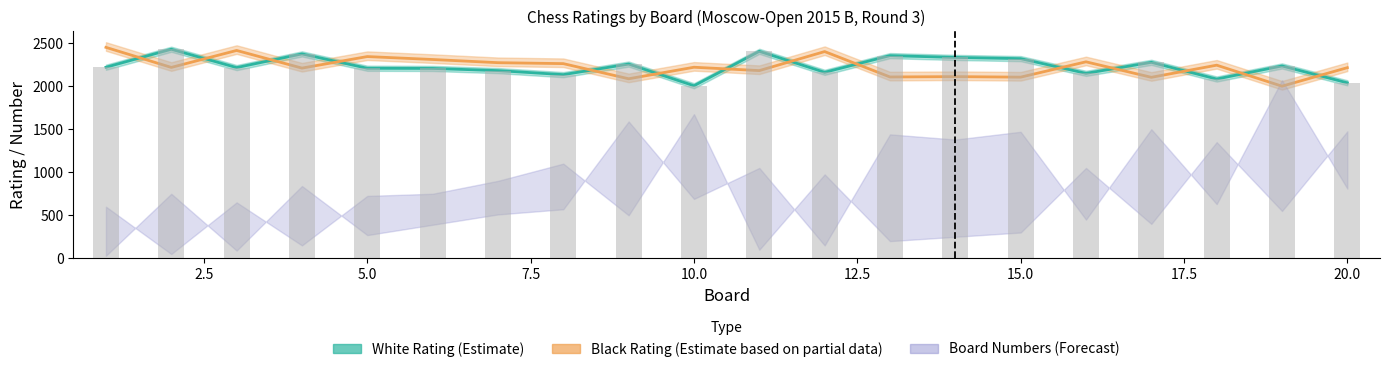

Which series changed the most between 3 and 11?

Black Rating (Estimate based on partial data)